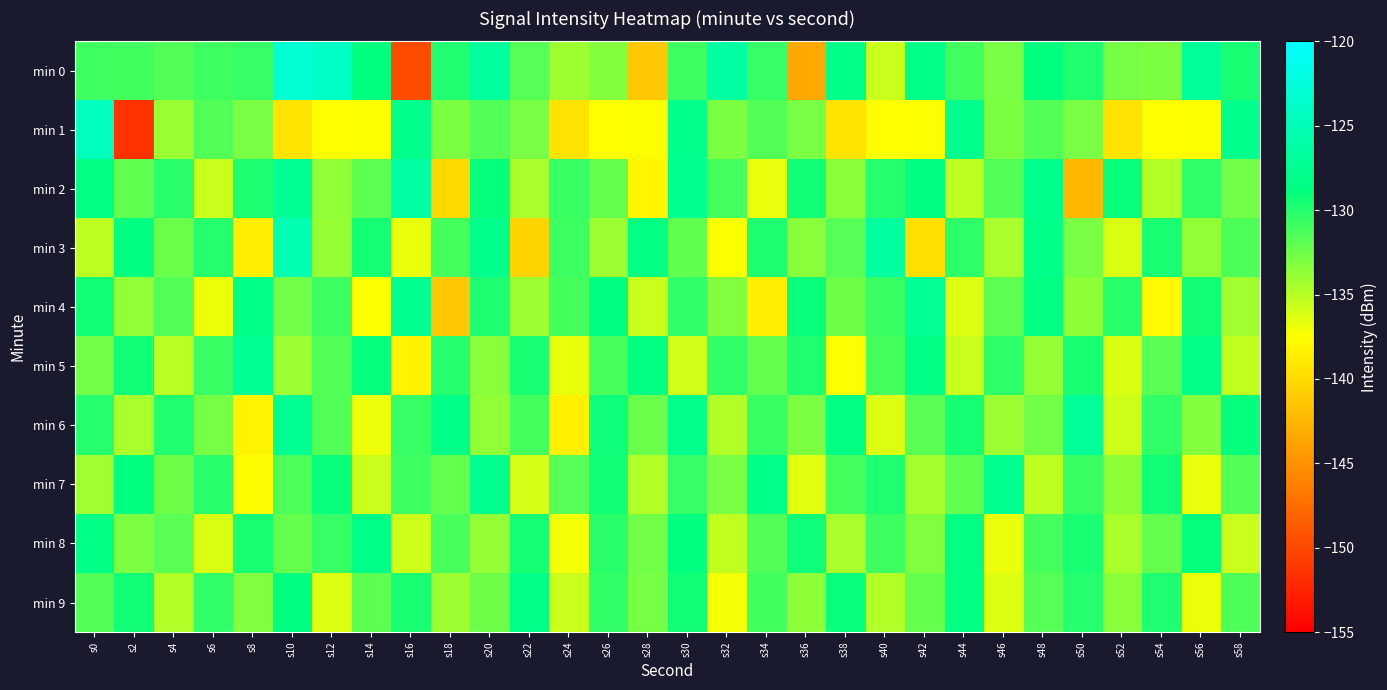

Which series has the widest spread of values?

min 1